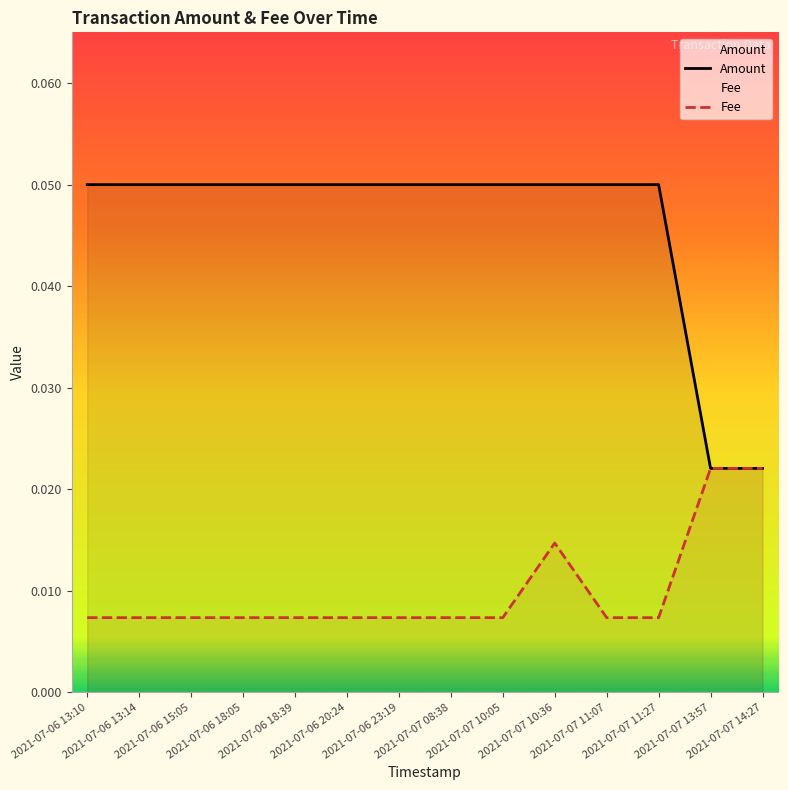

List the labels in order of Fee value, smallest first.

2021-07-06 13:10, 2021-07-06 13:14, 2021-07-06 15:05, 2021-07-06 18:05, 2021-07-06 18:39, 2021-07-06 20:24, 2021-07-06 23:19, 2021-07-07 08:38, 2021-07-07 10:05, 2021-07-07 11:07, 2021-07-07 11:27, 2021-07-07 10:36, 2021-07-07 13:57, 2021-07-07 14:27